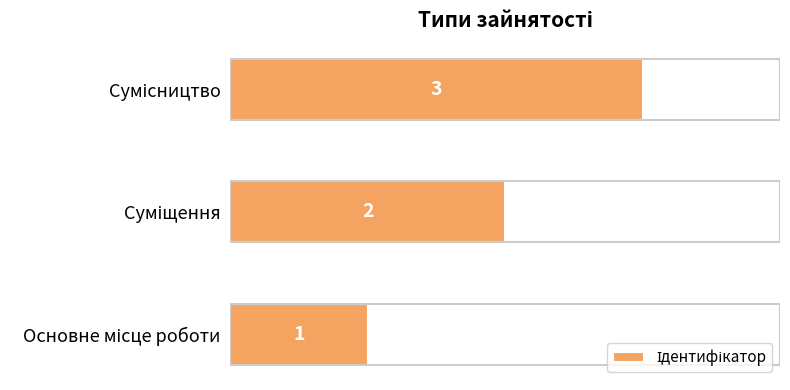

What is the greatest value displayed?

3